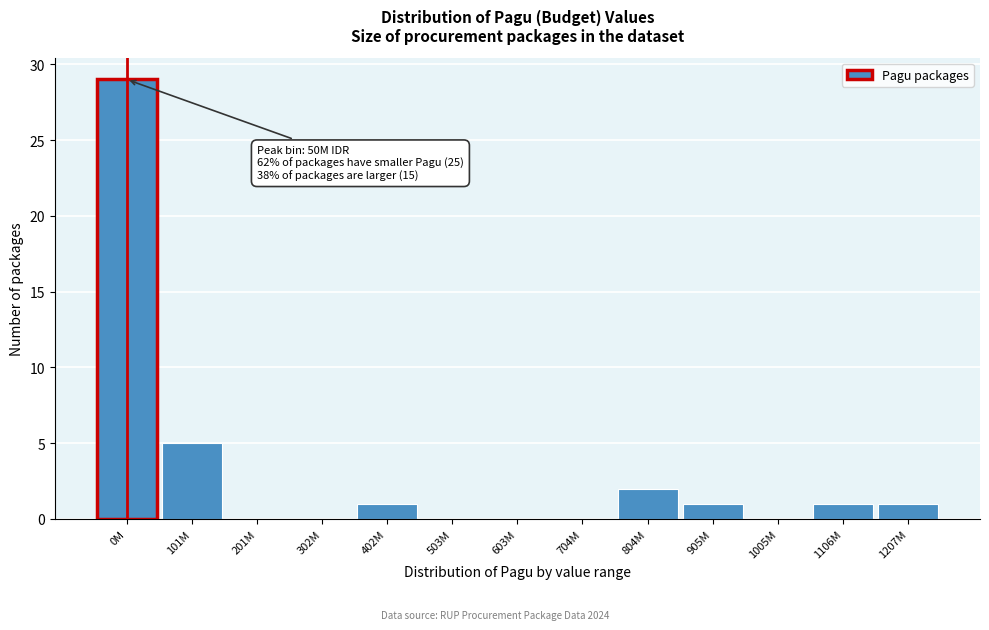

Reading left to right, extract all data points from this chart.

0M=29	101M=5	201M=0	302M=0	402M=1	503M=0	603M=0	704M=0	804M=2	905M=1	1005M=0	1106M=1	1207M=1